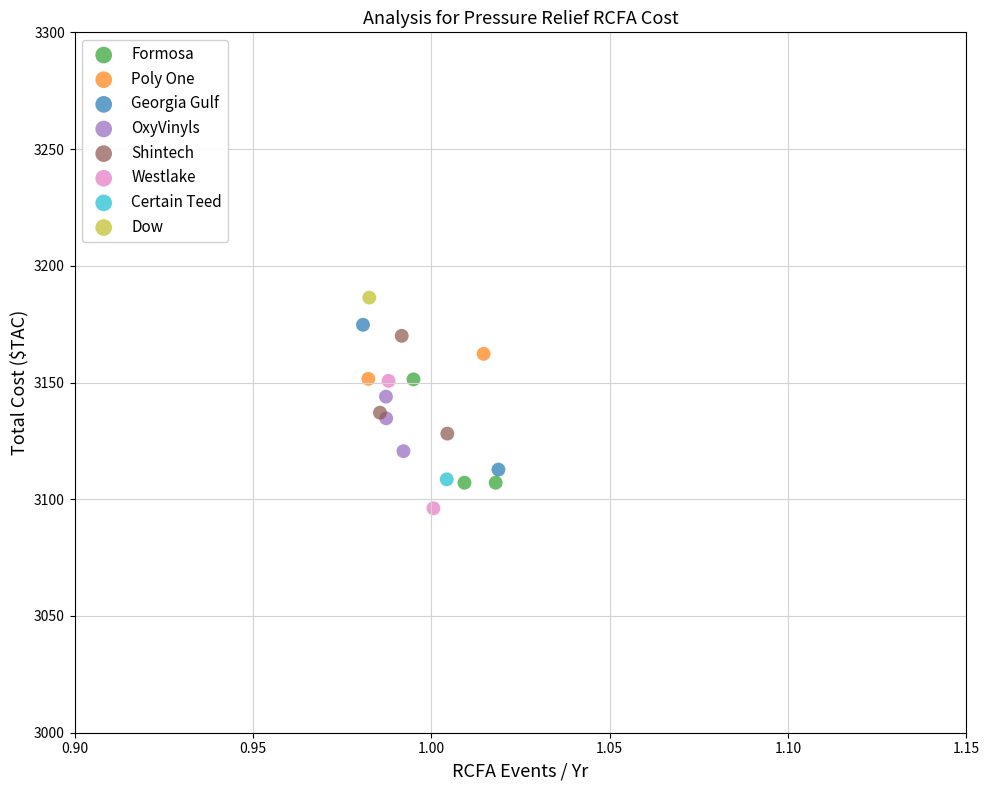

Which series contains the highest Y value?

Dow